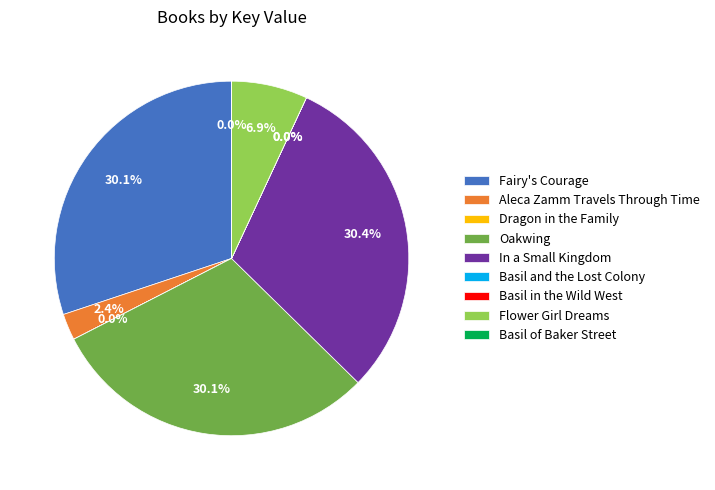

Which has a higher value, Aleca Zamm Travels Through Time or Oakwing?

Oakwing